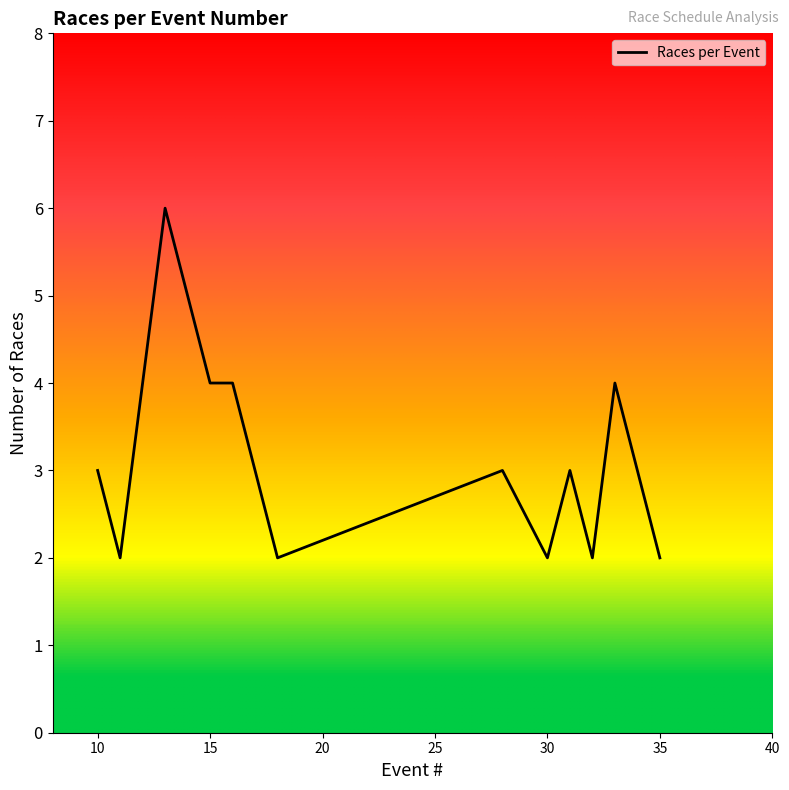

What is the maximum value shown in the chart?

6